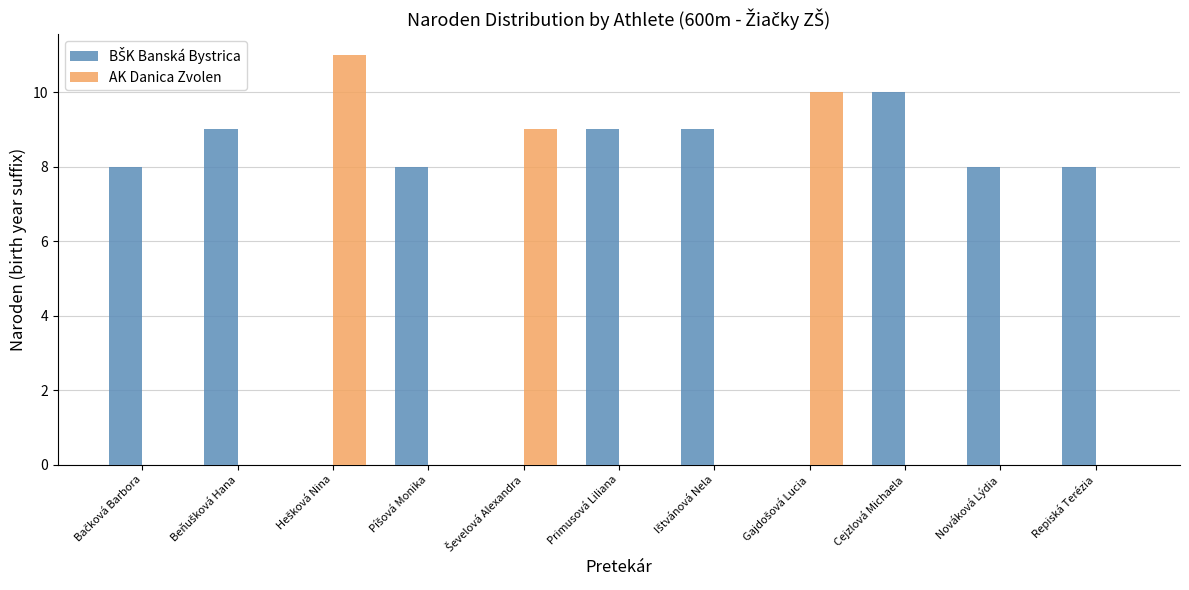

What is the maximum value for AK Danica Zvolen?

11